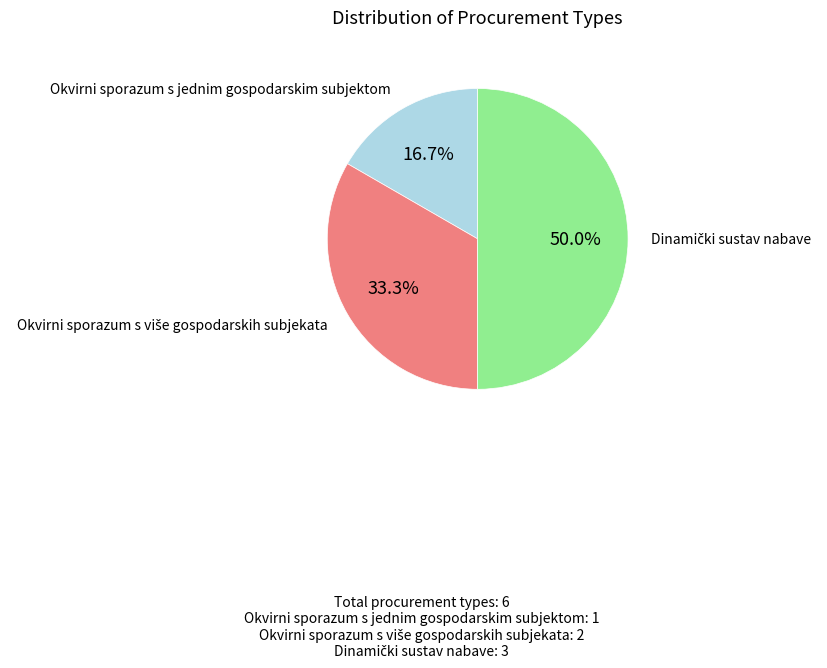

What is the smallest slice in the pie chart?

Okvirni sporazum s jednim gospodarskim subjektom